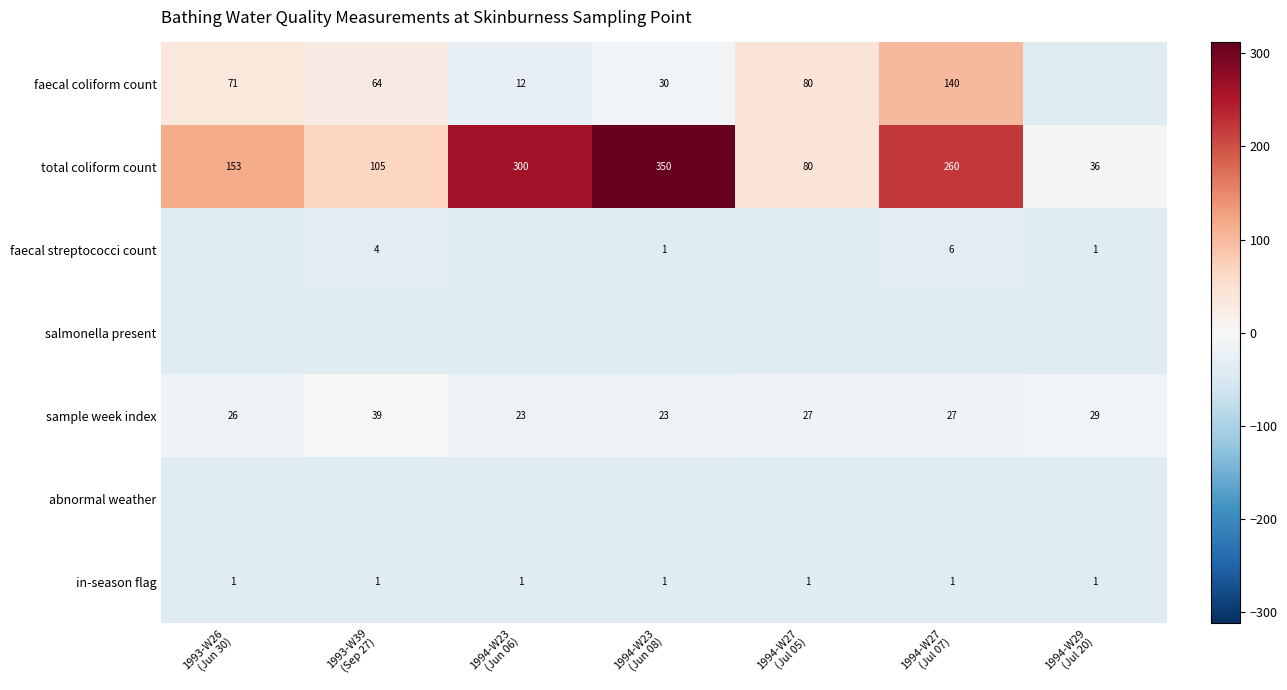

How many values in total coliform count are below zero?

1